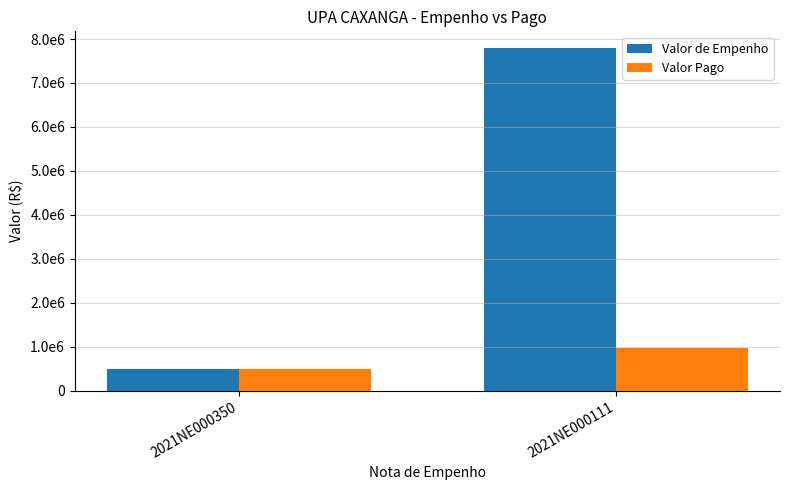

Are the bars horizontal?

No